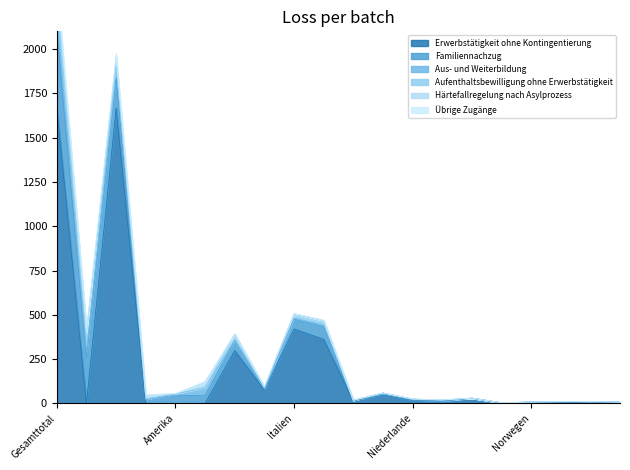

Rank the series at Gesamttotal from highest to lowest value.

Erwerbstätigkeit ohne Kontingentierung, Familiennachzug, Aufenthaltsbewilligung ohne Erwerbstätigkeit, Aus- und Weiterbildung, Härtefallregelung nach Asylprozess, Übrige Zugänge